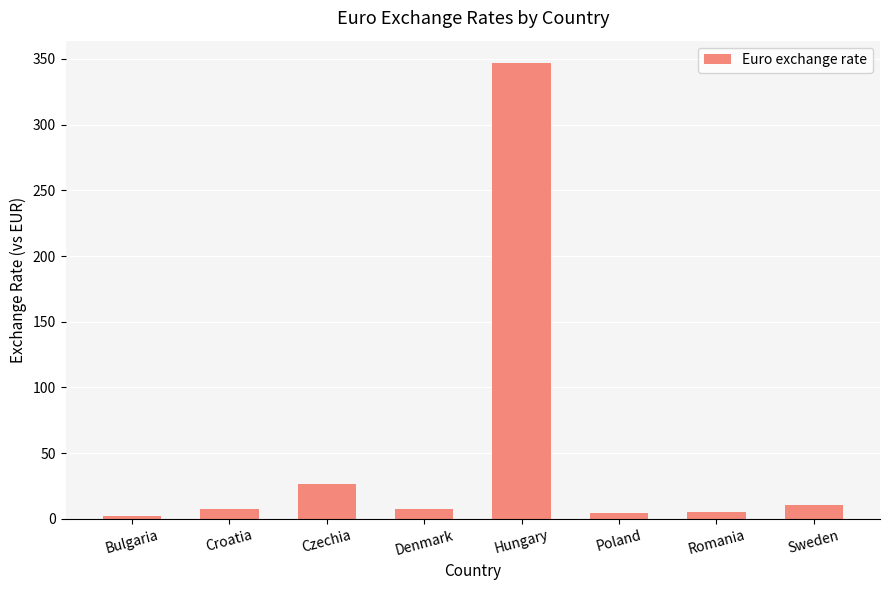

Which label corresponds to the largest value in the chart?

Hungary